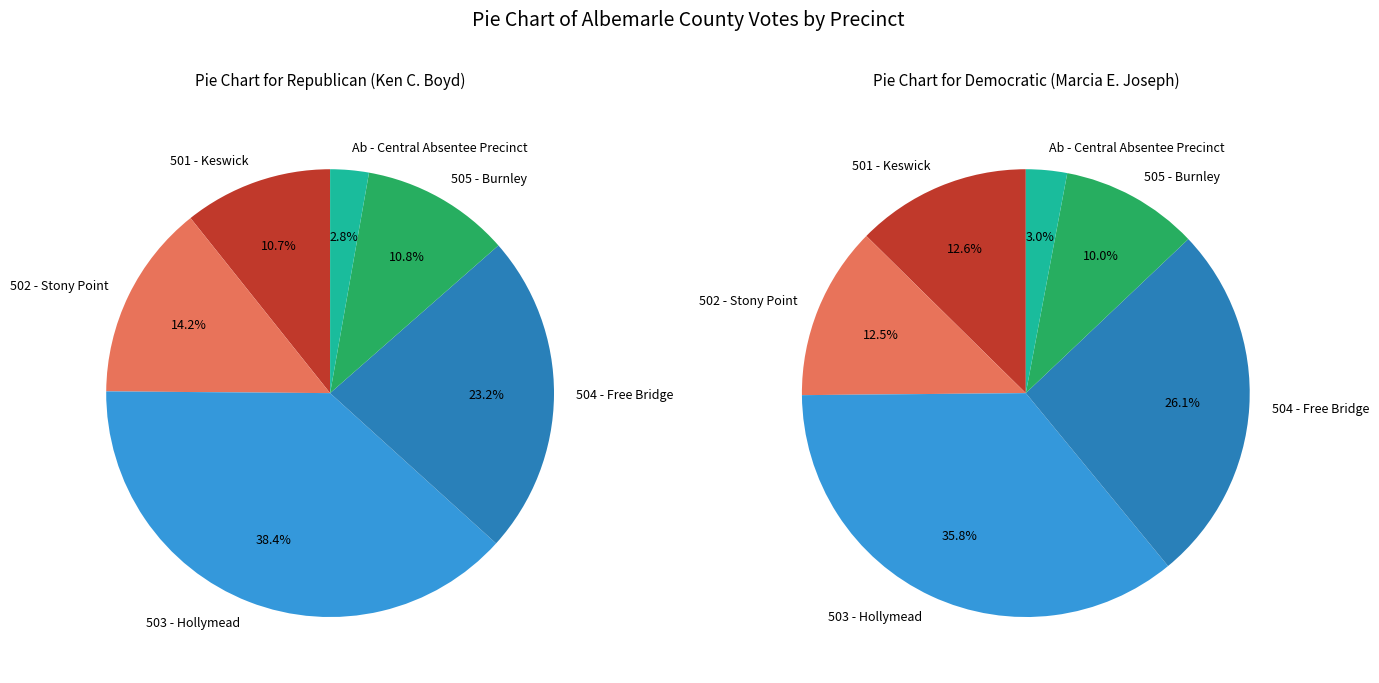

Is there a majority slice in this chart?

No